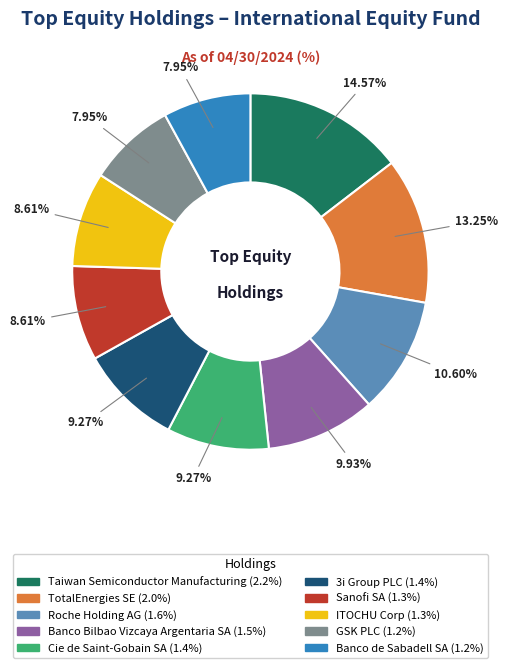

To the nearest percent, what portion does Cie de Saint-Gobain SA represent?

9%